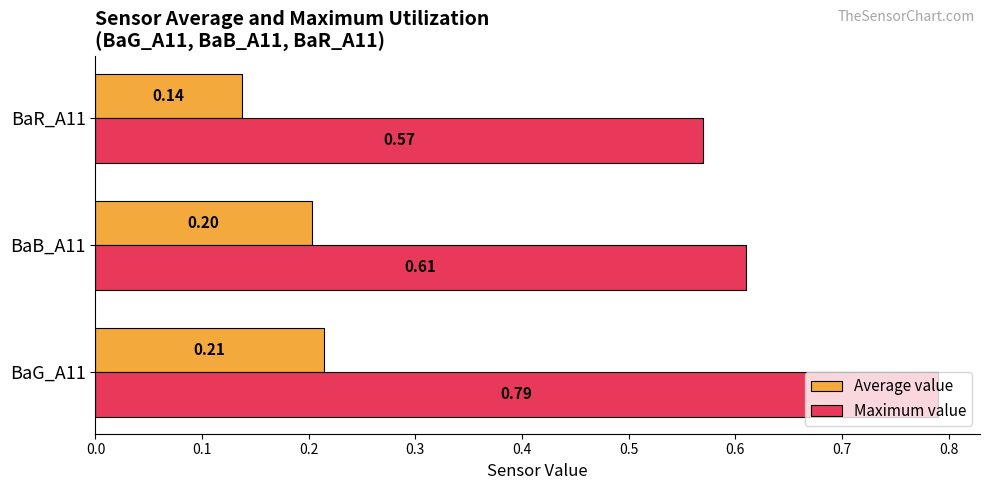

How many categories are shown in the chart?

3